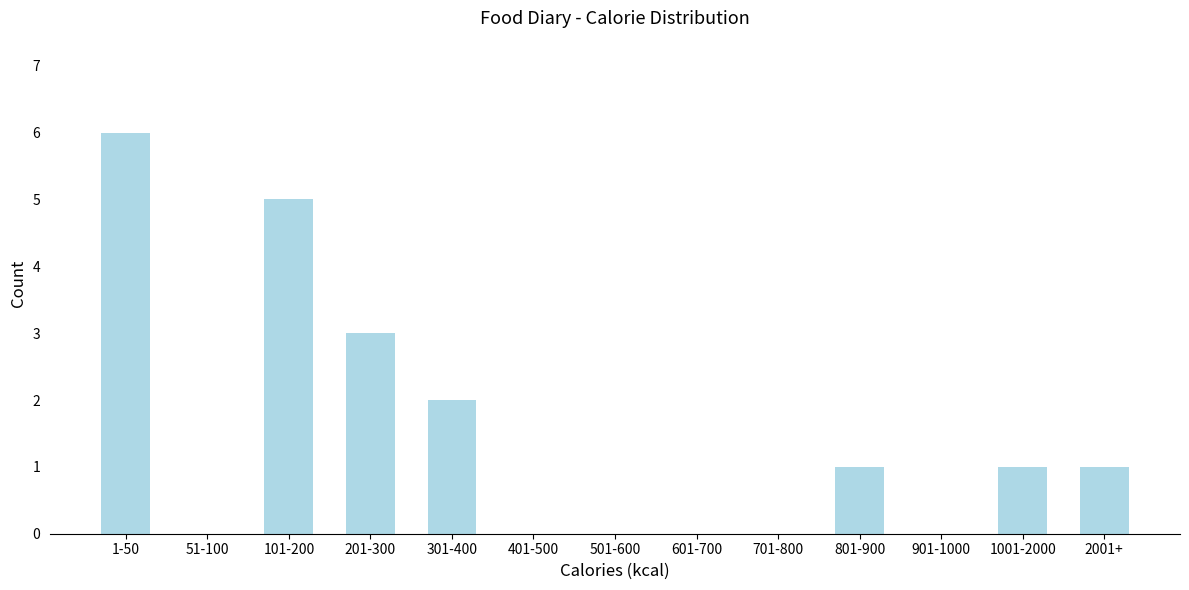

Reading right to left, list all the values displayed in this chart.

2001+=1	1001-2000=1	901-1000=0	801-900=1	701-800=0	601-700=0	501-600=0	401-500=0	301-400=2	201-300=3	101-200=5	51-100=0	1-50=6